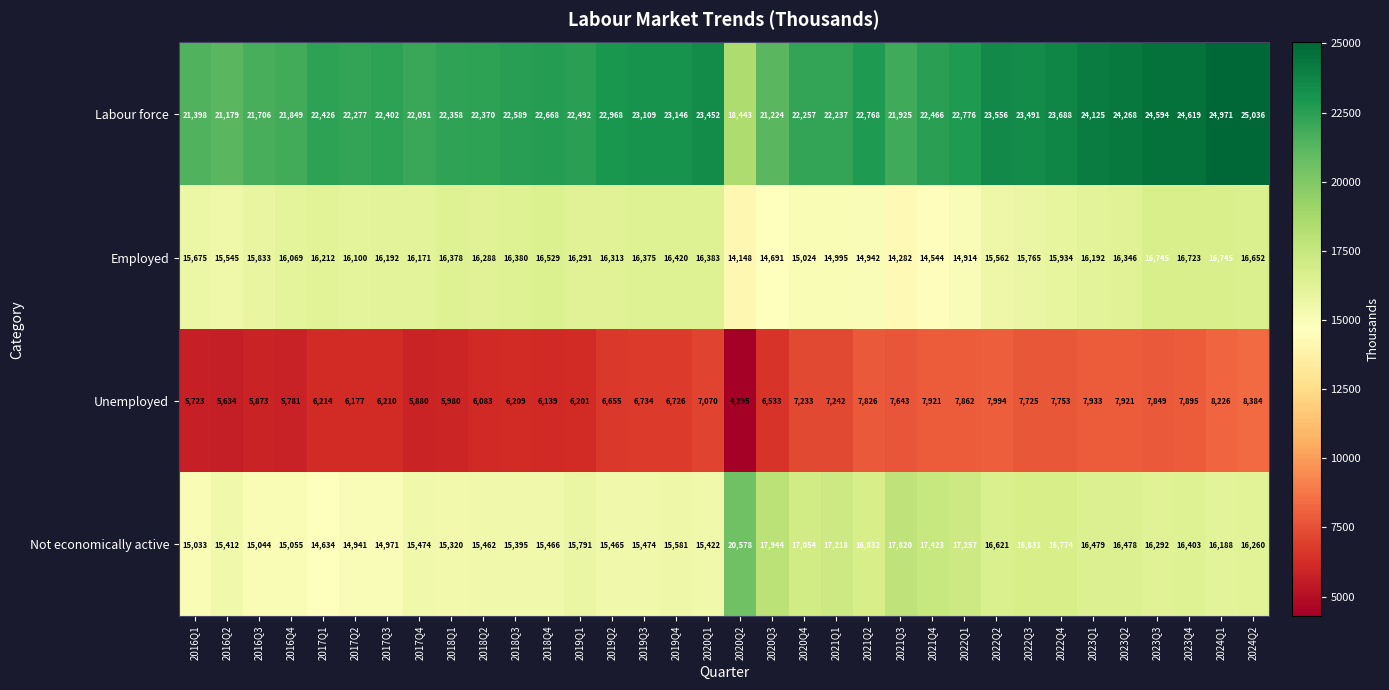

What is the approximate value of Labour force at 2019Q4, to the nearest 100?

23100